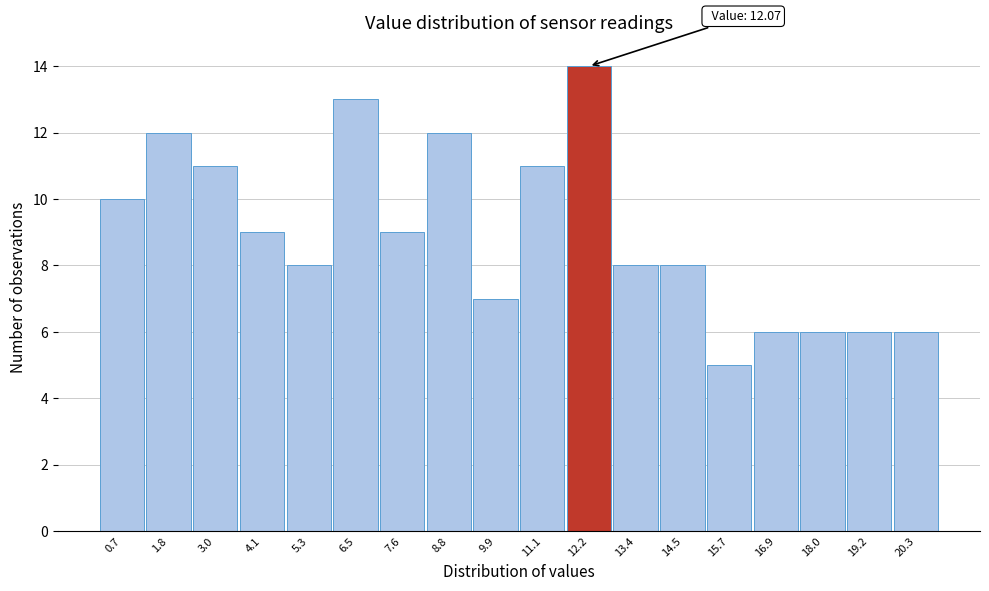

Which range on the x-axis has the tallest bar?

11.6 to 12.8